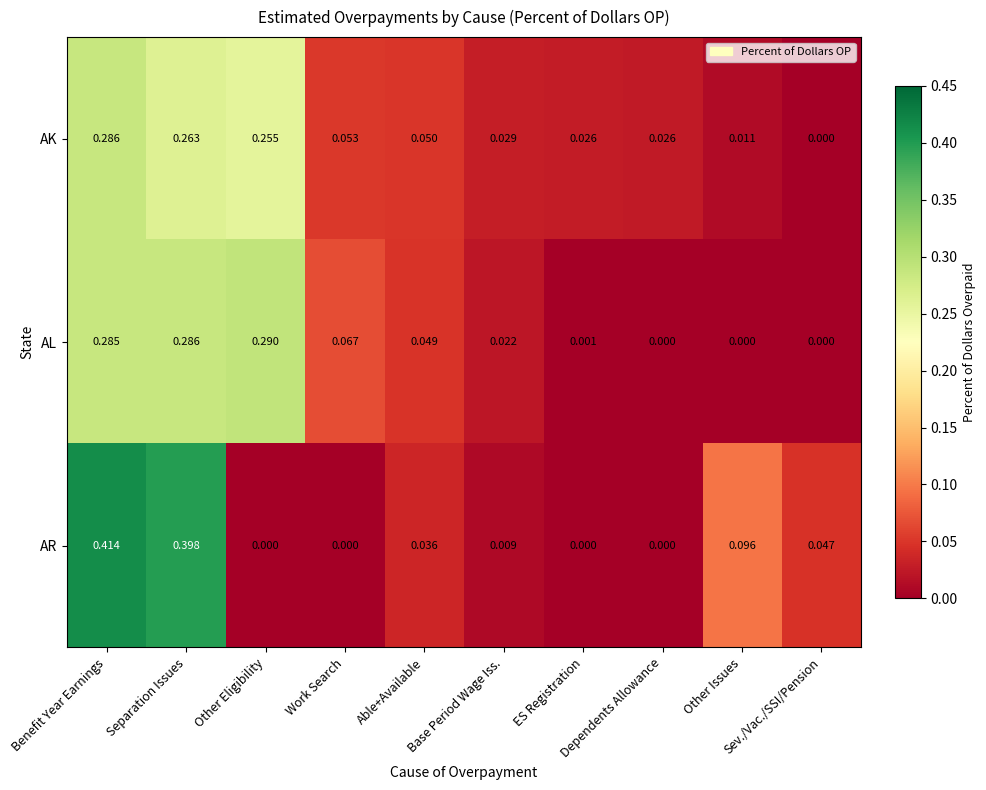

List the series in order of their peak value, highest first.

AR, AL, AK